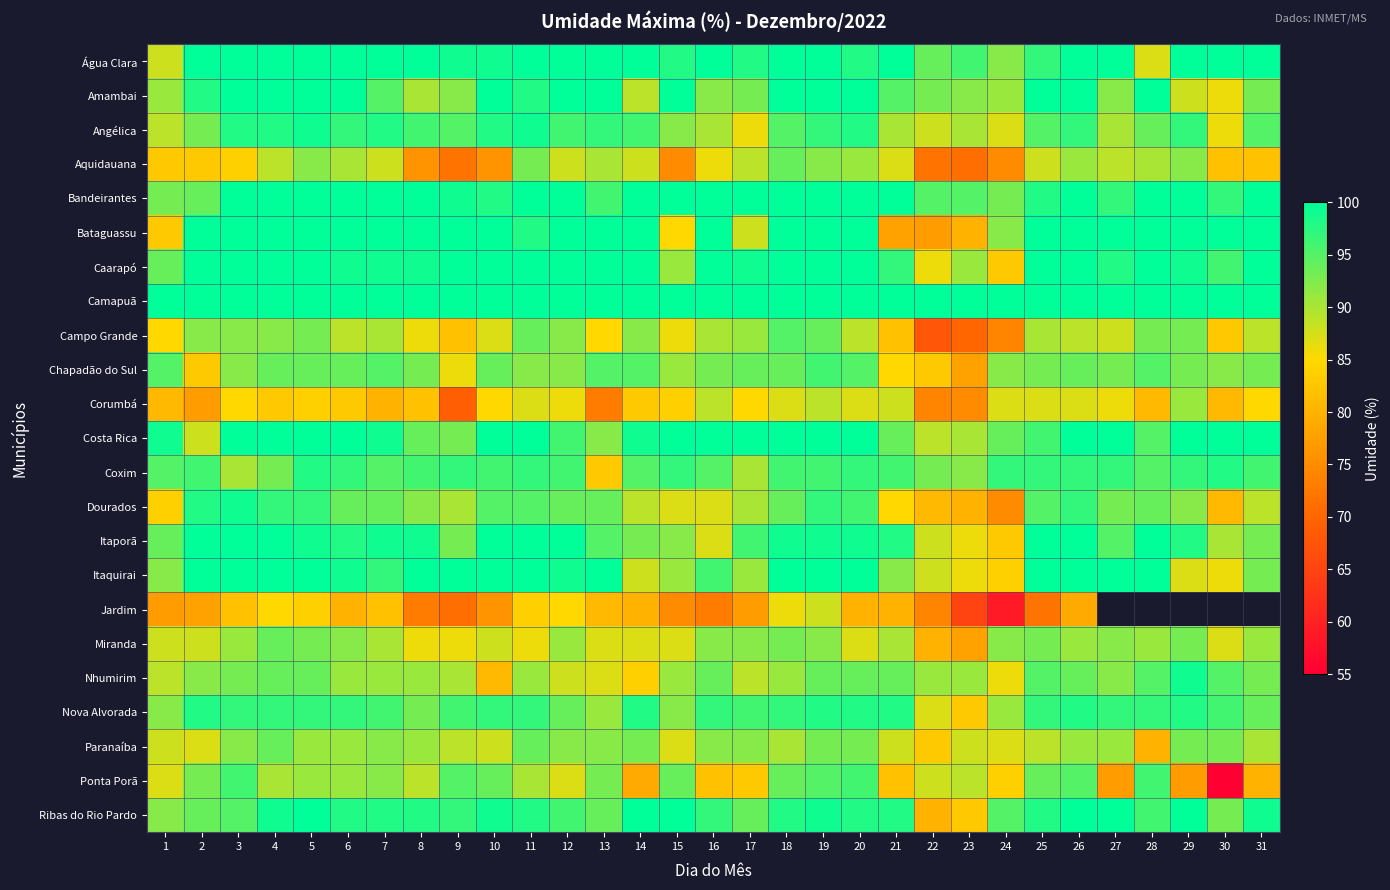

Which series changed the most between 12 and 17?

Bataguassu